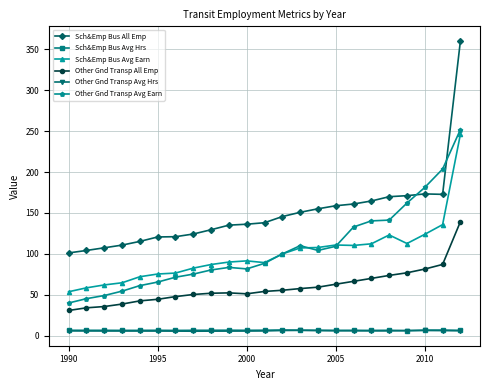

What is the maximum value for Sch&Emp Bus Avg Earn?

246.2